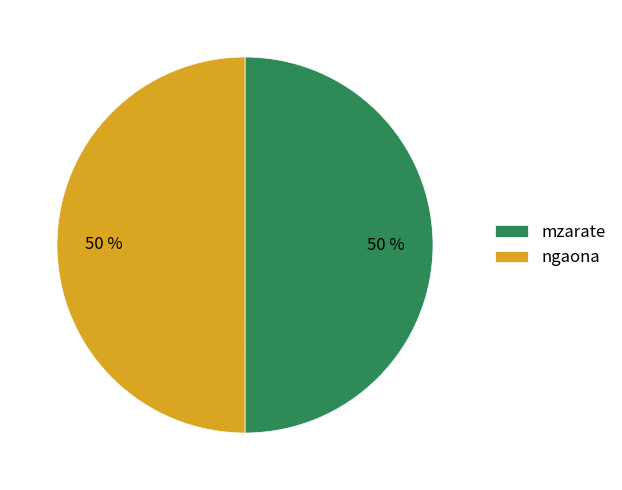

What is the ratio of the value at ngaona to the value at mzarate?

1.0